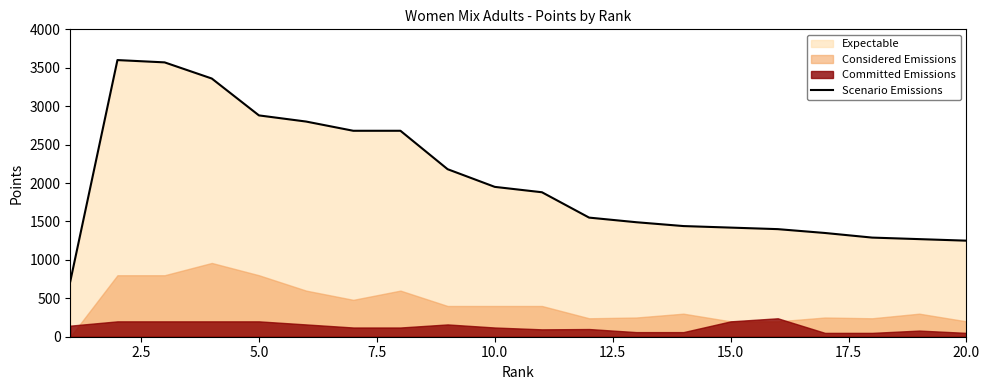

How many interior local peaks (higher than both neighbors) does the data have?

1